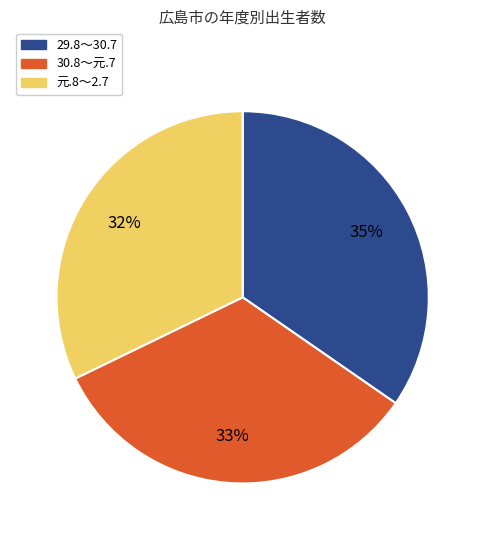

What is the largest slice in the pie chart?

29.8～30.7